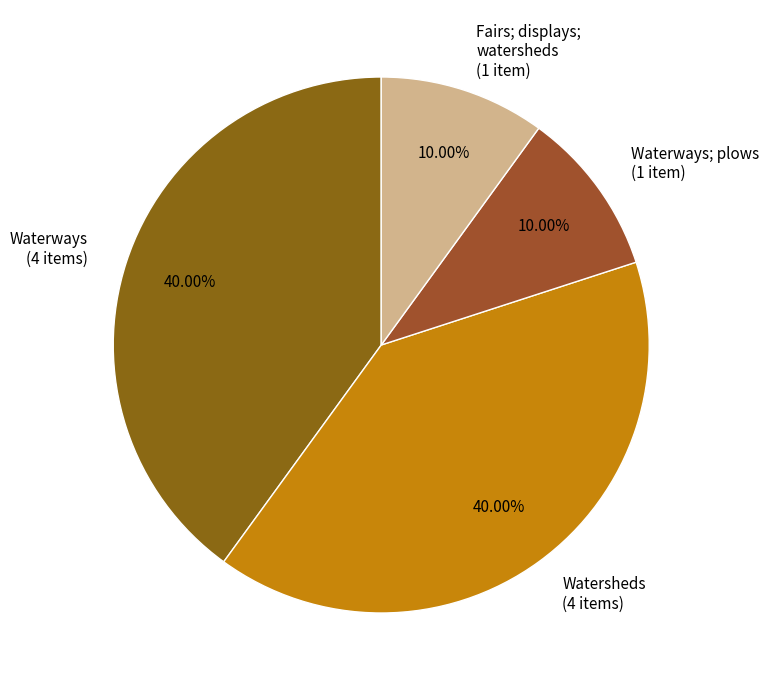

Approximately how many times larger is the value at Fairs; displays; watersheds (1 item) compared to Waterways; plows (1 item)?

1.0